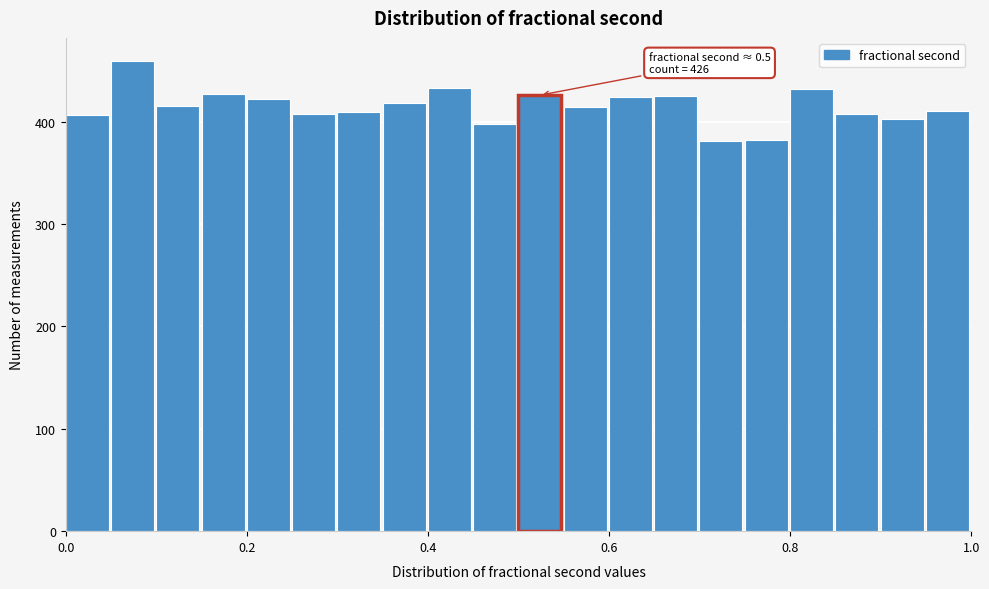

Around what value on the x-axis is the tallest bar? Give the approximate position of its centre, as read against the axis.

0.08